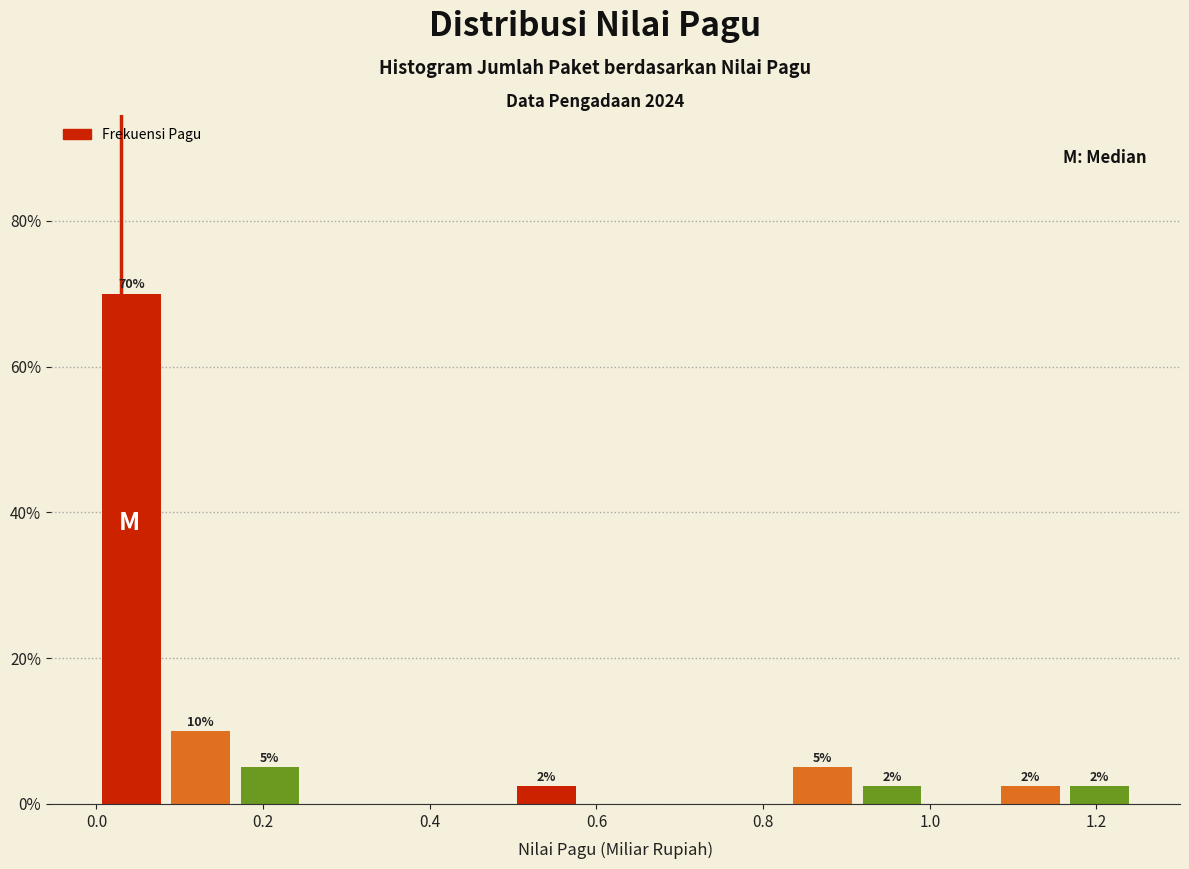

Over which range of the x-axis is the bar tallest?

0.00 to 0.08